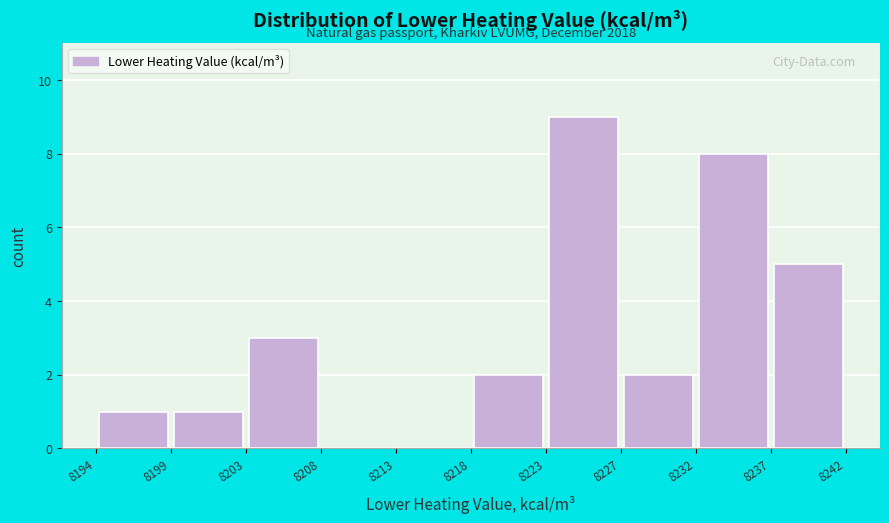

Over which range of the x-axis is the bar tallest?

8223 to 8227